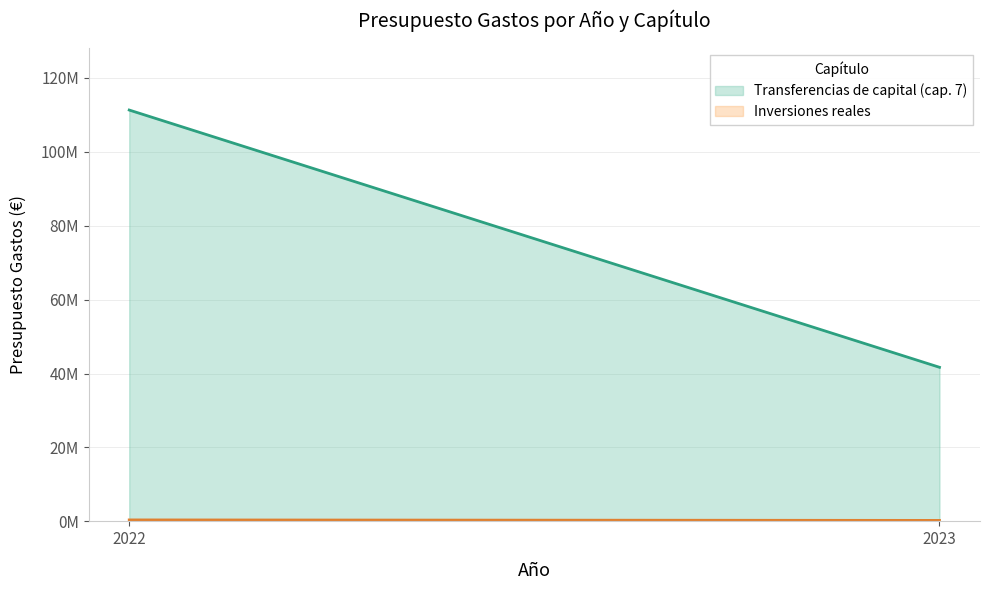

What is the average value of the Transferencias de capital (cap. 7) series?

76470000